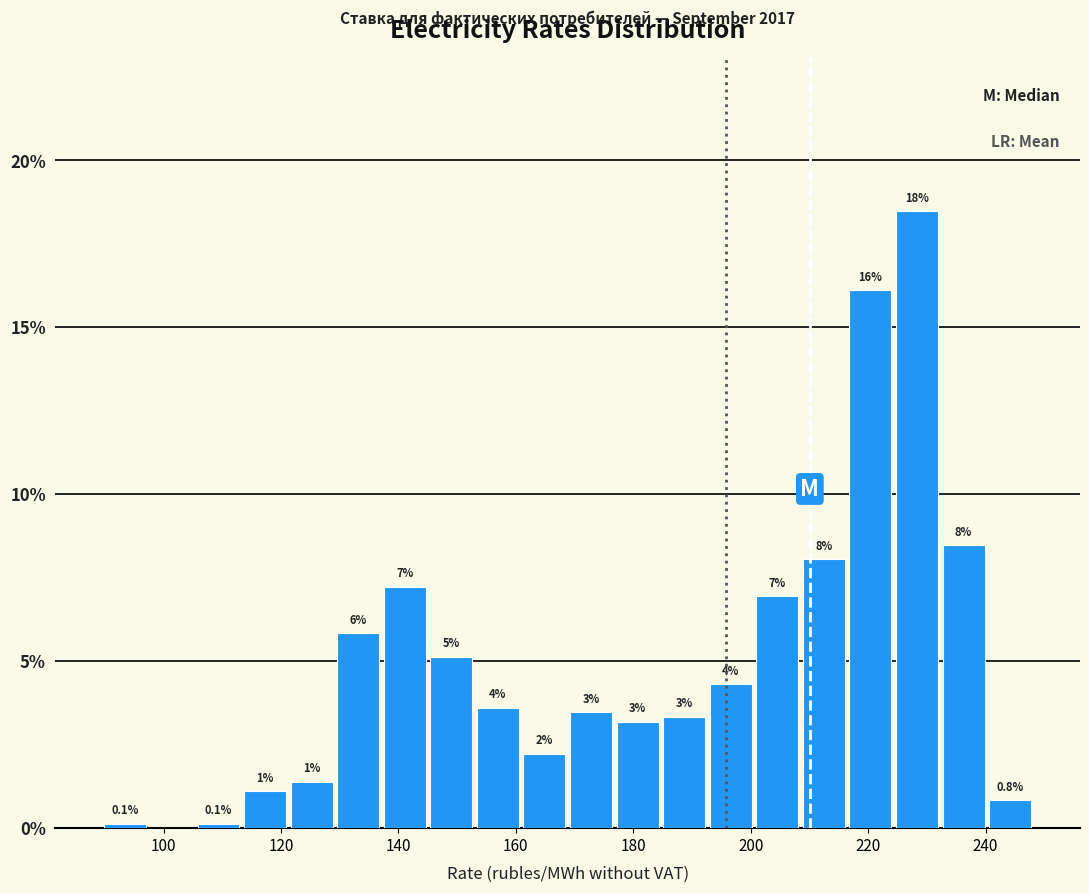

Read against the x-axis, roughly where is the centre of the tallest bar?

228